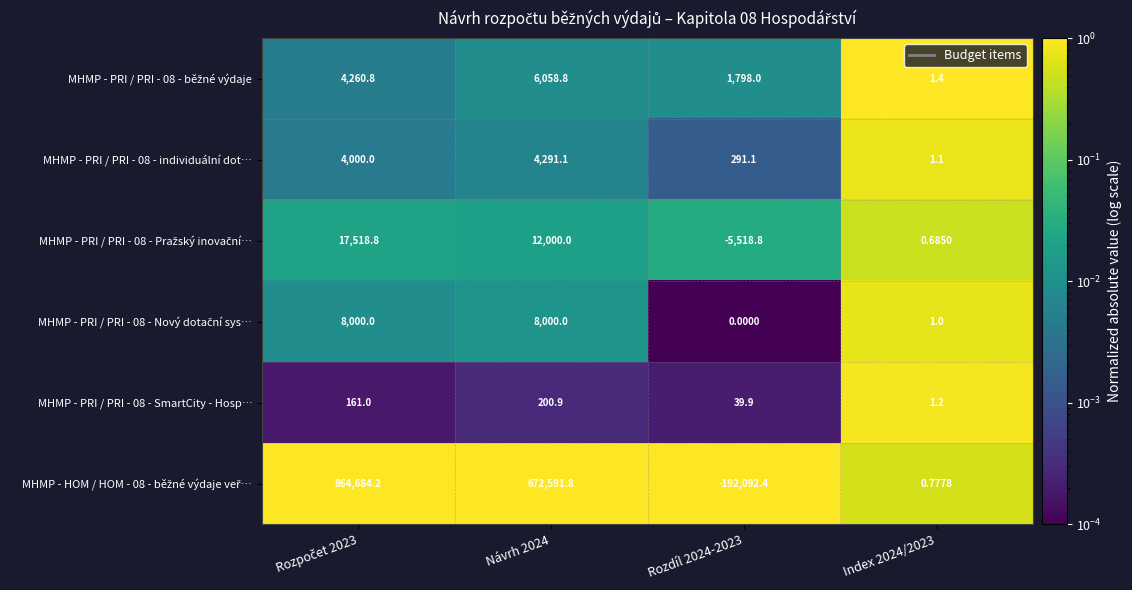

At how many categories does at least one series exceed 0?

4